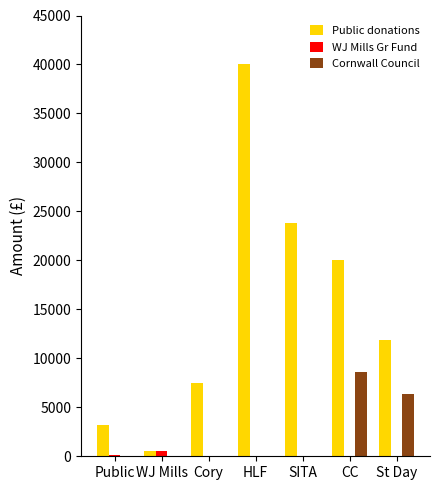

Read the Public donations value at Cory.

7435.0